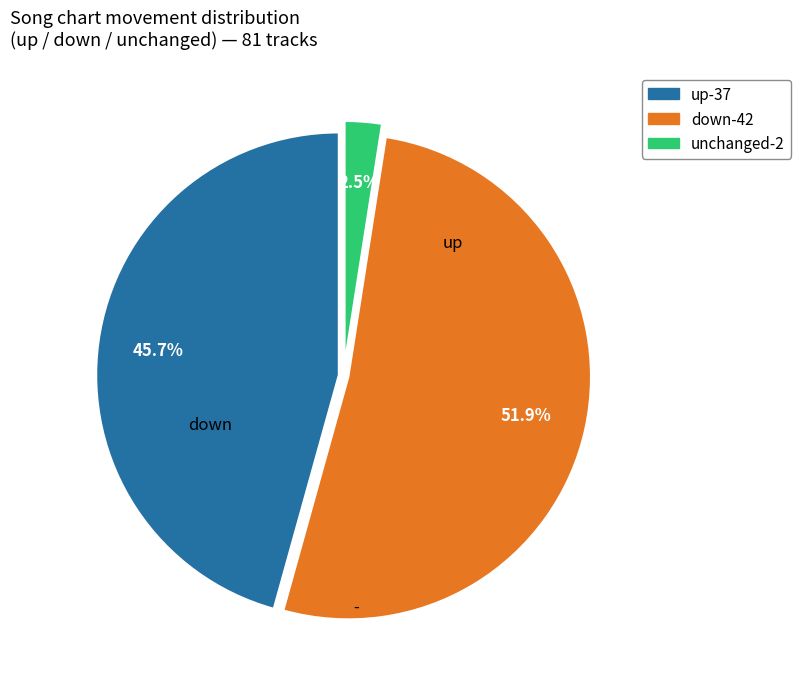

Is there a majority slice in this chart?

Yes